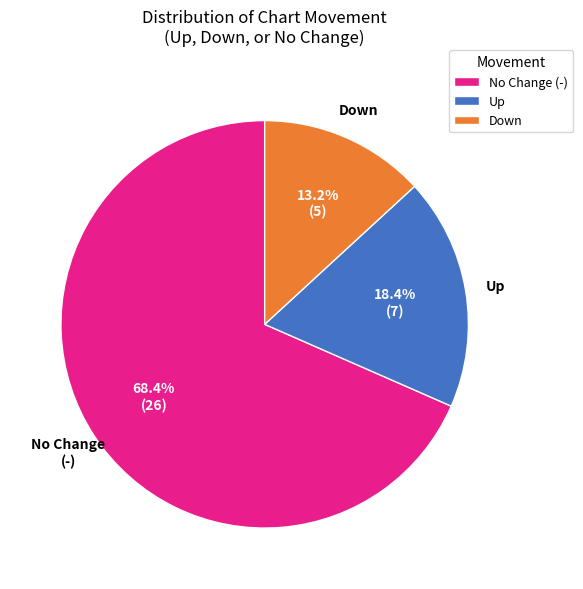

Which slice is the smallest?

Down